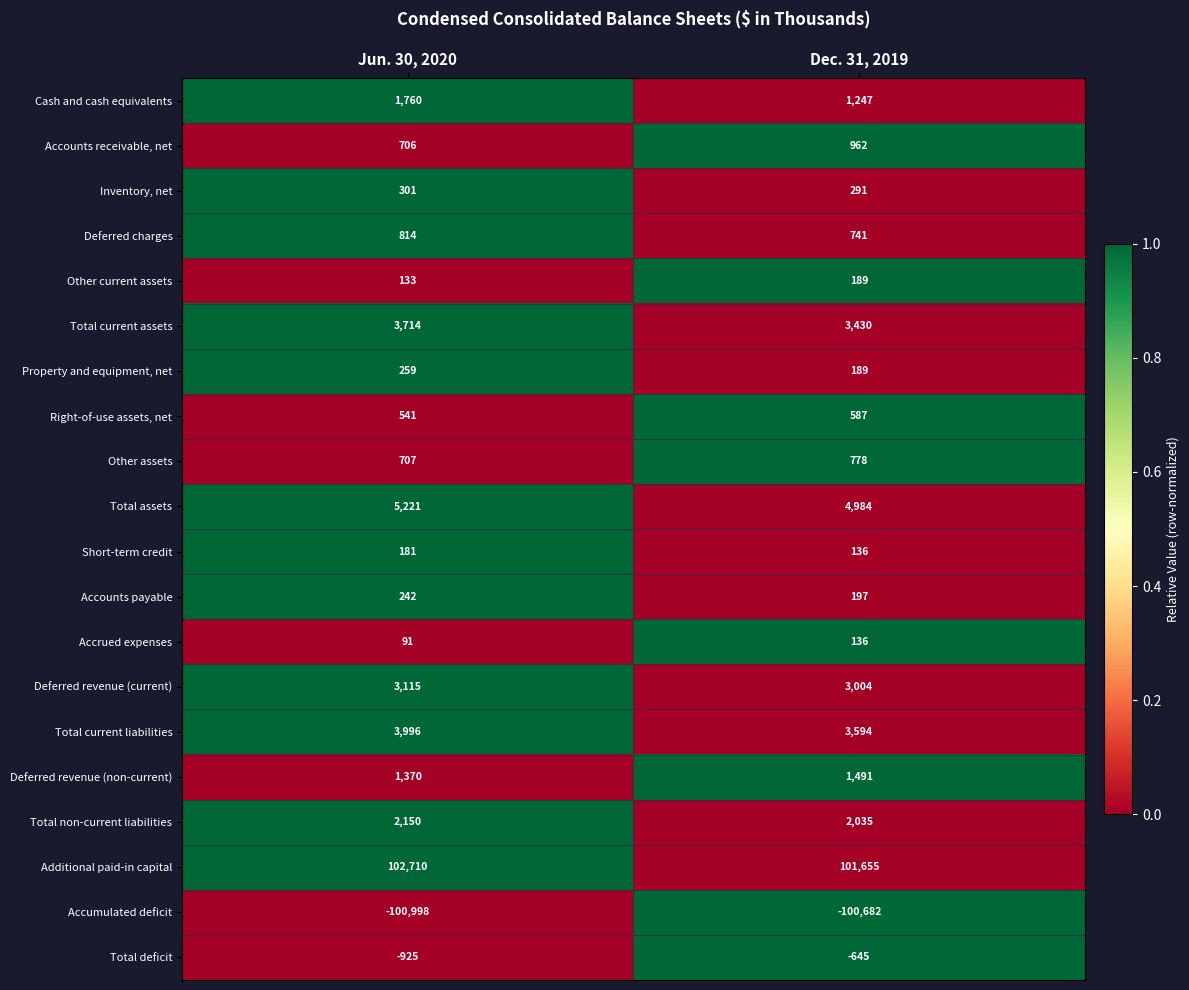

How many series are shown in this chart?

20